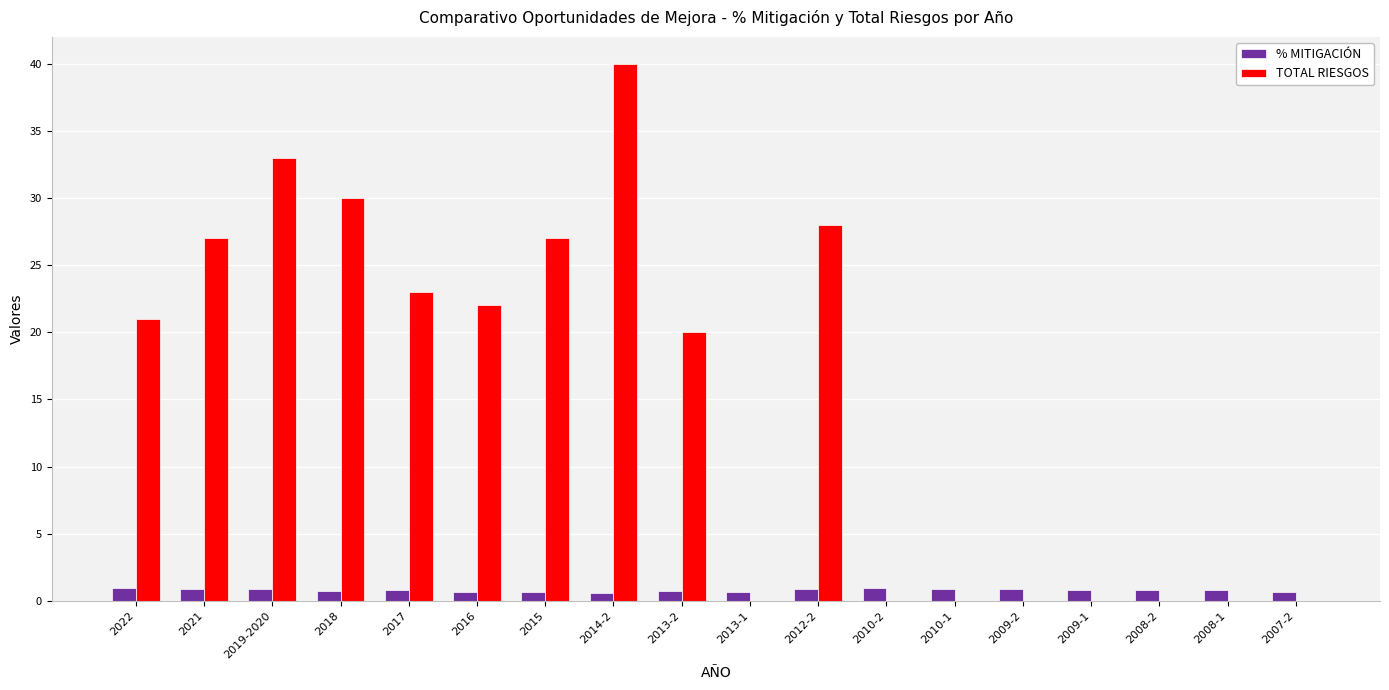

What is the maximum value for TOTAL RIESGOS?

40.0